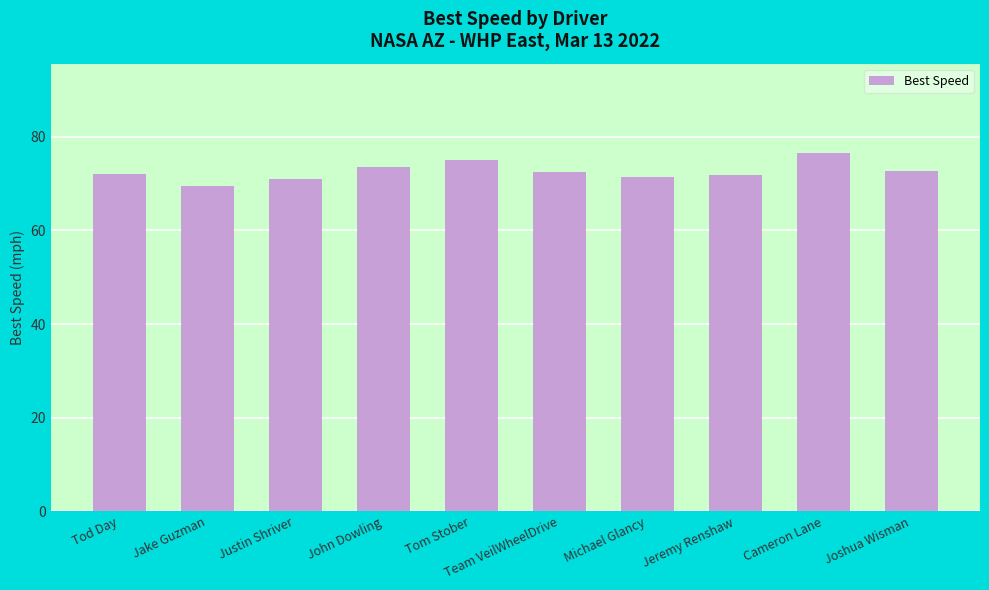

How many series are shown in this chart?

1